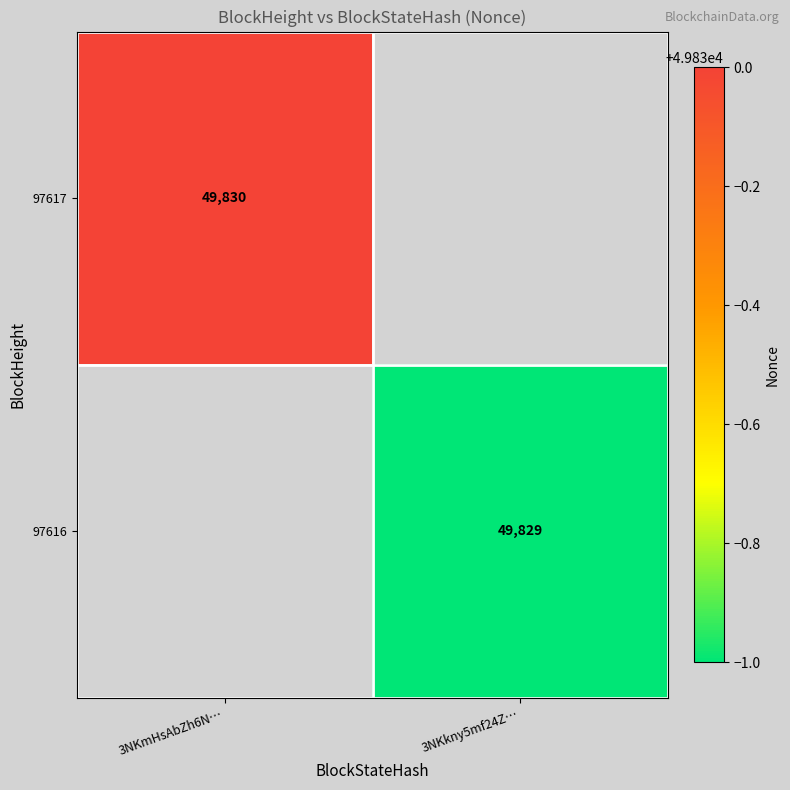

Is it true that 97616 equals 84614 at 3NKkny5mf24Z…?

False